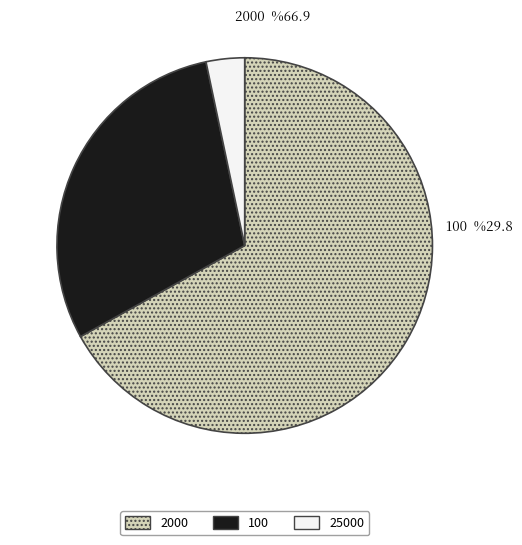

Approximately how many times larger is the value at 2000 compared to 25000?

20.0